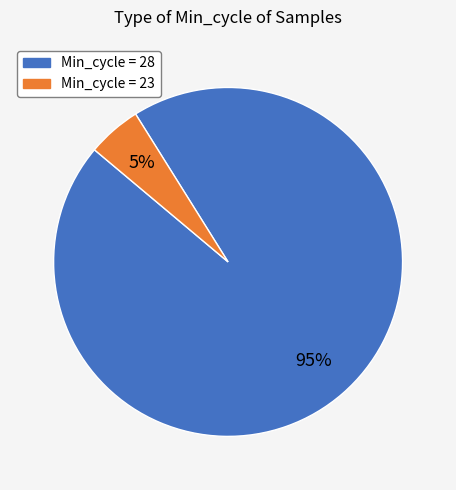

Is there any slice that represents more than half of the pie?

Yes